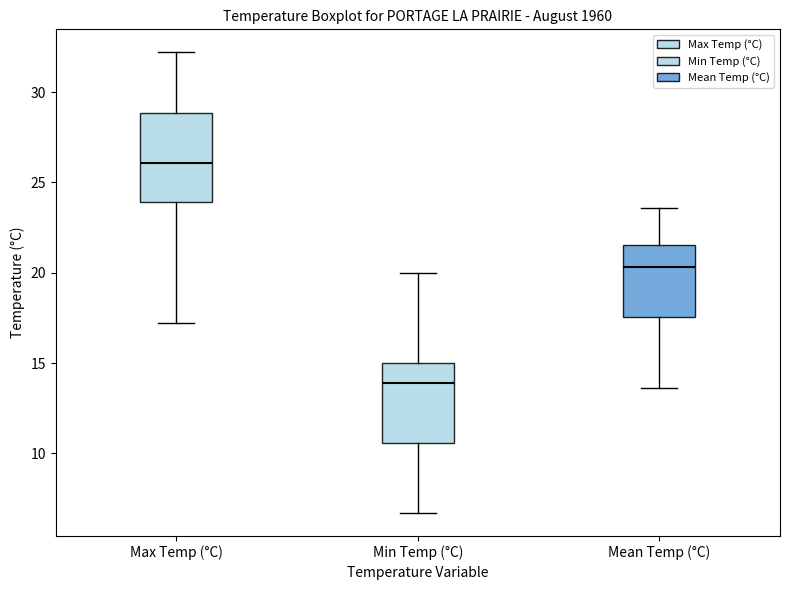

Reading left to right, transcribe this box plot: for each box, give where its median line is, the range the box spans, and where its two whiskers end, as read against the y-axis. The values are not printed on the chart, so give them approximately, as read against the axis.

Max Temp (°C): median 26.0, box 24.0 to 29.0, whiskers 17.0 to 32.0
Min Temp (°C): median 14.0, box 10.5 to 15.0, whiskers 6.5 to 20.0
Mean Temp (°C): median 20.5, box 17.5 to 21.5, whiskers 13.5 to 23.5